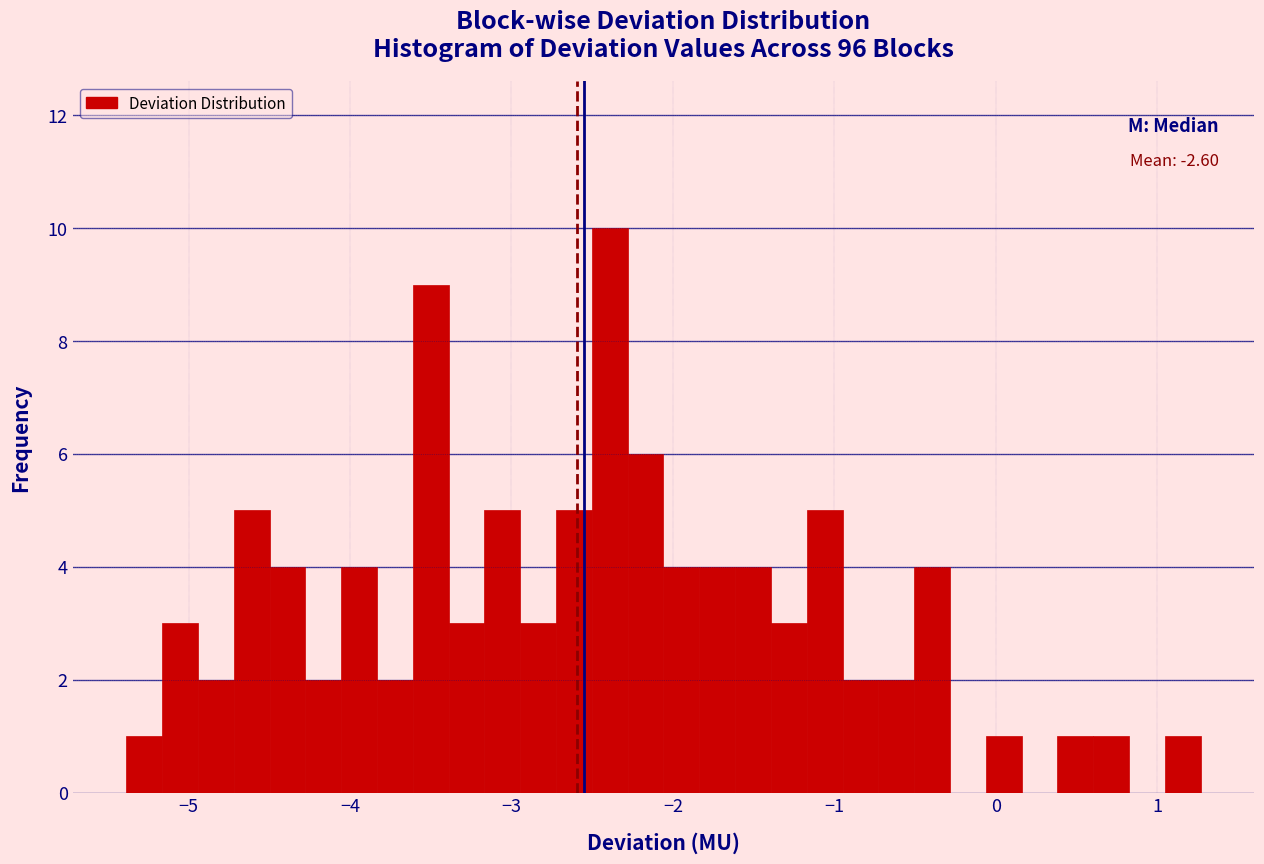

Around what value on the x-axis is the tallest bar? Give the approximate position of its centre, as read against the axis.

-2.4